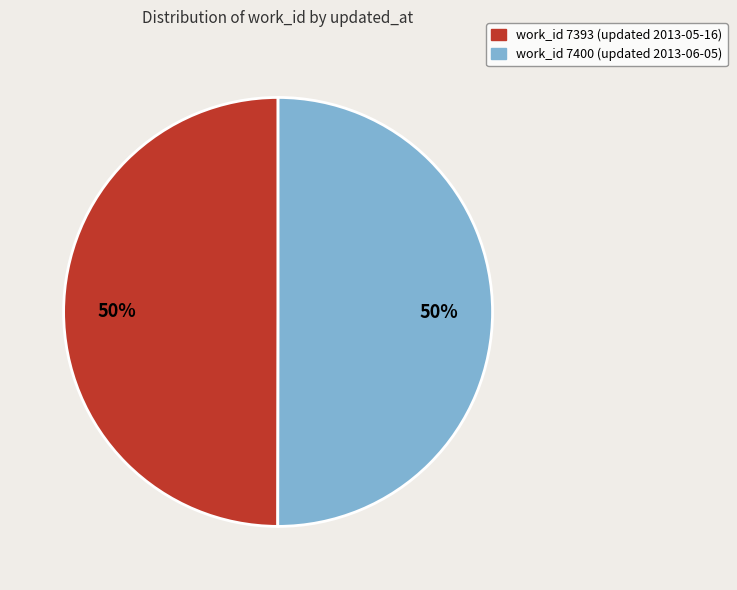

Do work_id 7400 (updated 2013-06-05) and work_id 7393 (updated 2013-05-16) together represent more than half of the pie?

Yes